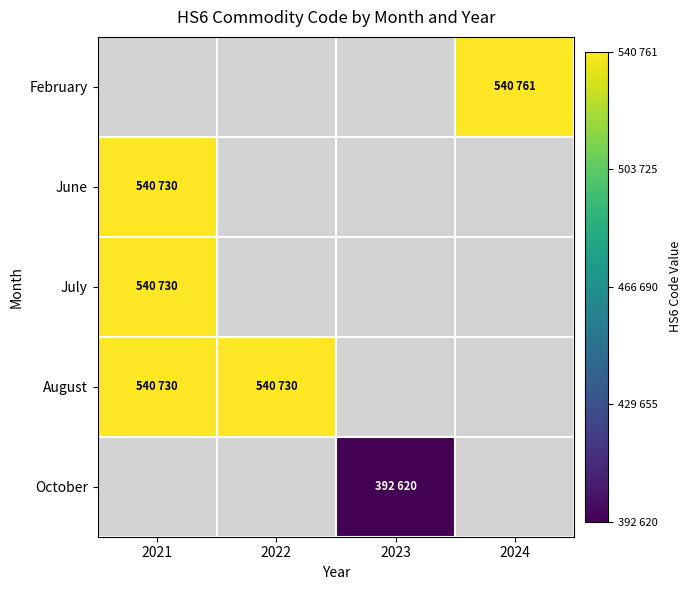

Which has a higher value, 2021 or 2024?

2024